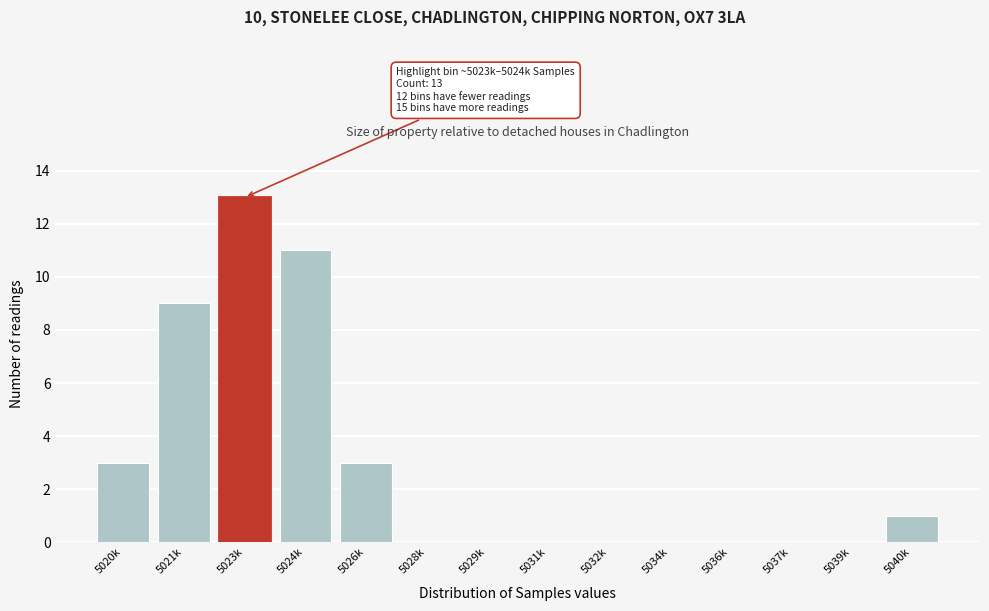

Reading right to left, transcribe all the data shown in this chart.

5040k=1	5039k=0	5037k=0	5036k=0	5034k=0	5032k=0	5031k=0	5029k=0	5028k=0	5026k=3	5024k=11	5023k=13	5021k=9	5020k=3